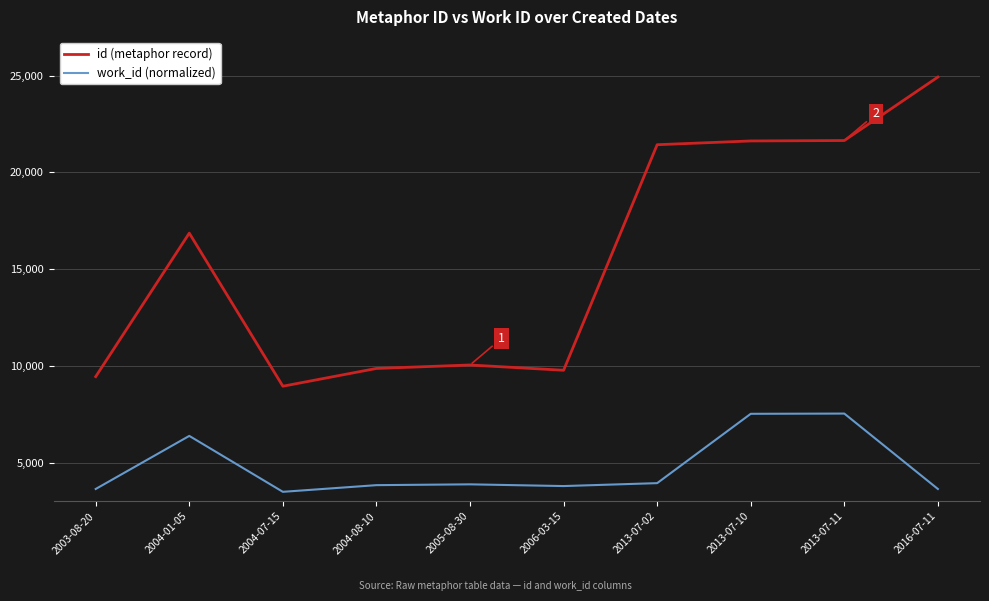

What is the sum of all work_id (normalized) values?

47629